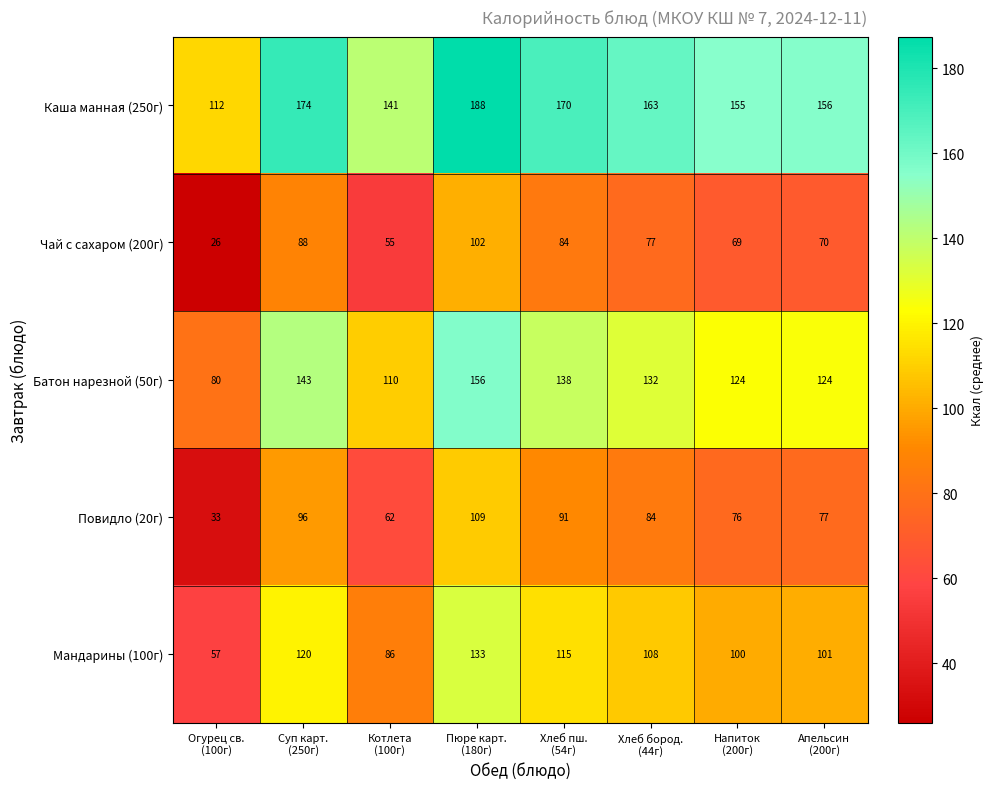

What is the average value of the Чай с сахаром (200г) series?

71